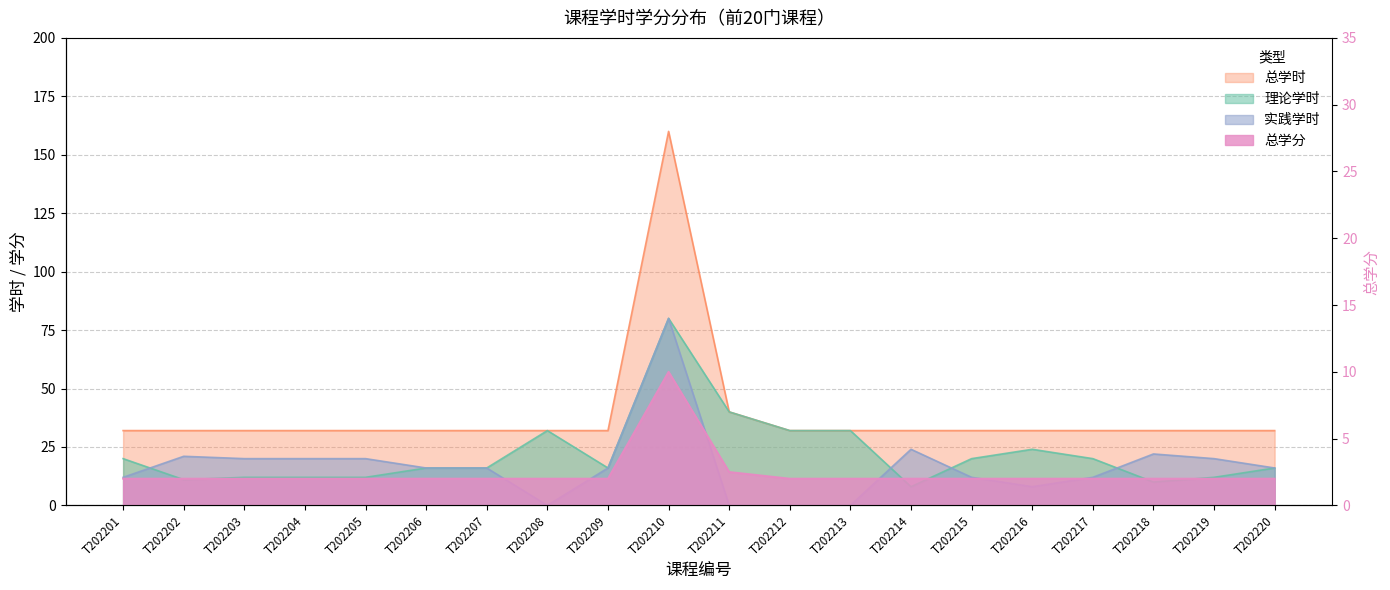

How many values in the 理论学时 series are below 16?

7